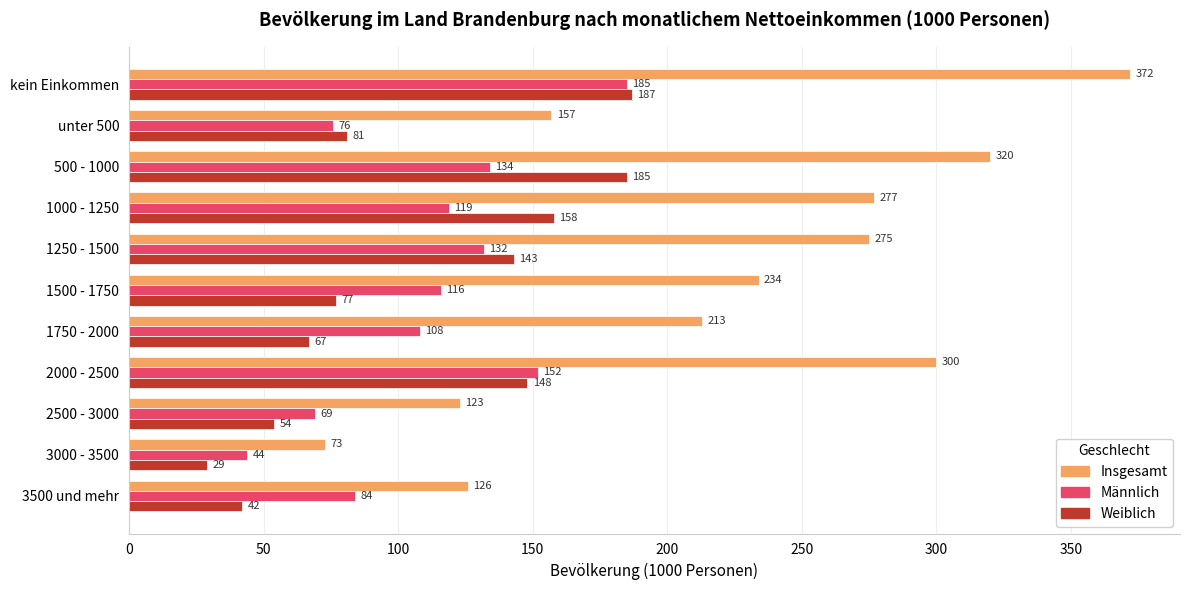

Which series changed the most between 1250 - 1500 and 3000 - 3500?

Insgesamt